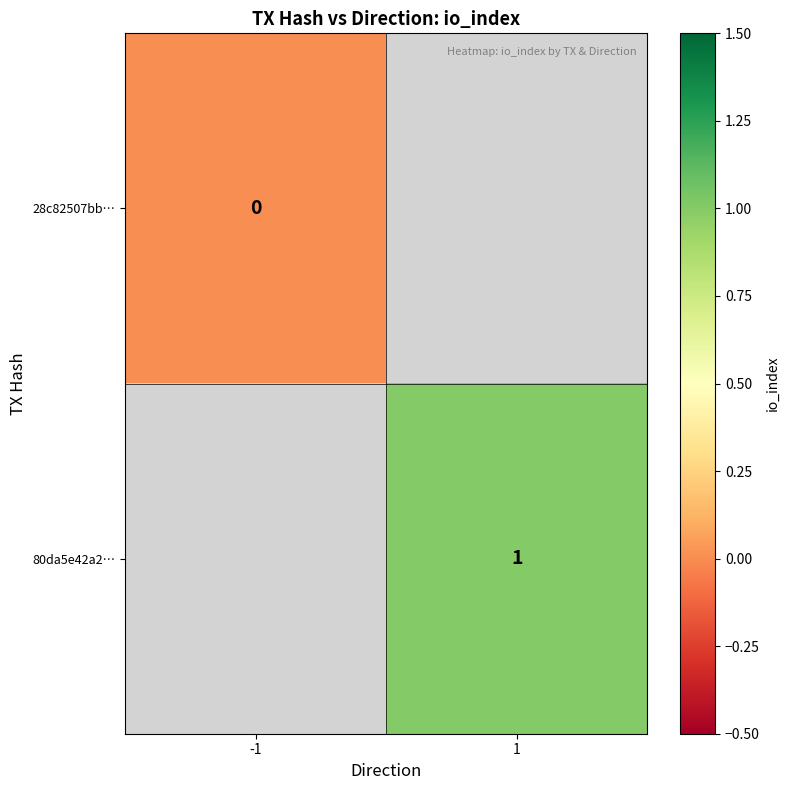

The 80da5e42a2… series shows 2 at 1. True or false?

False